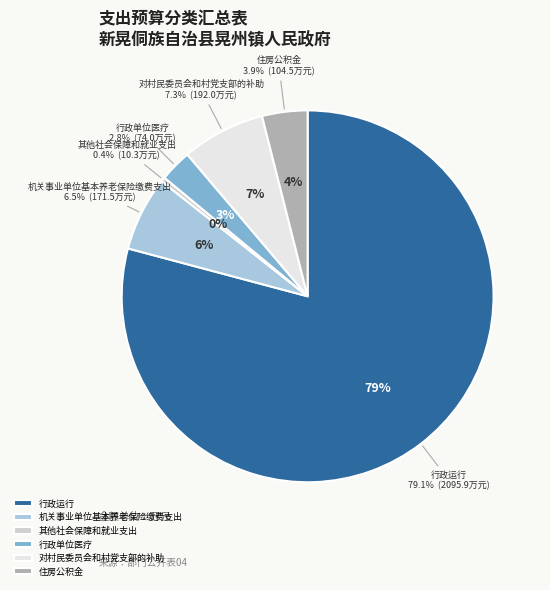

What percentage is NOT represented by 对村民委员会和村党支部的补助?

92.7%